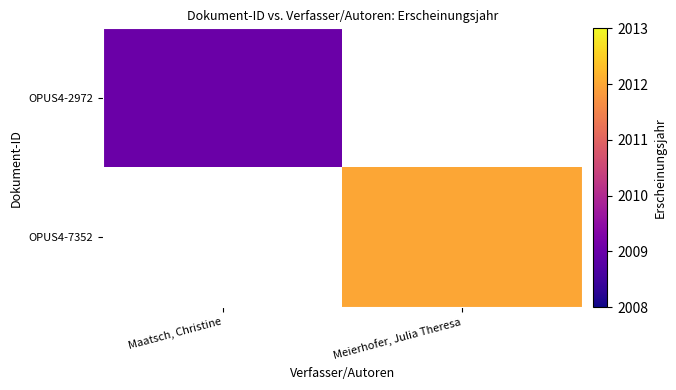

The value of OPUS4-2972 at Maatsch, Christine is 587.5. True or false?

False